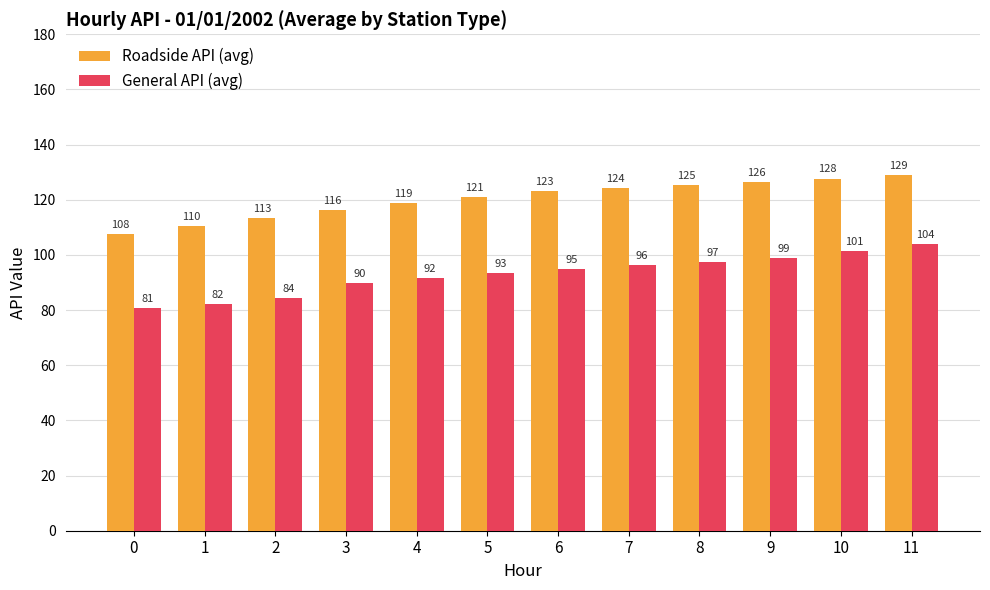

Rank the series by their average value, from highest to lowest.

Roadside API (avg), General API (avg)